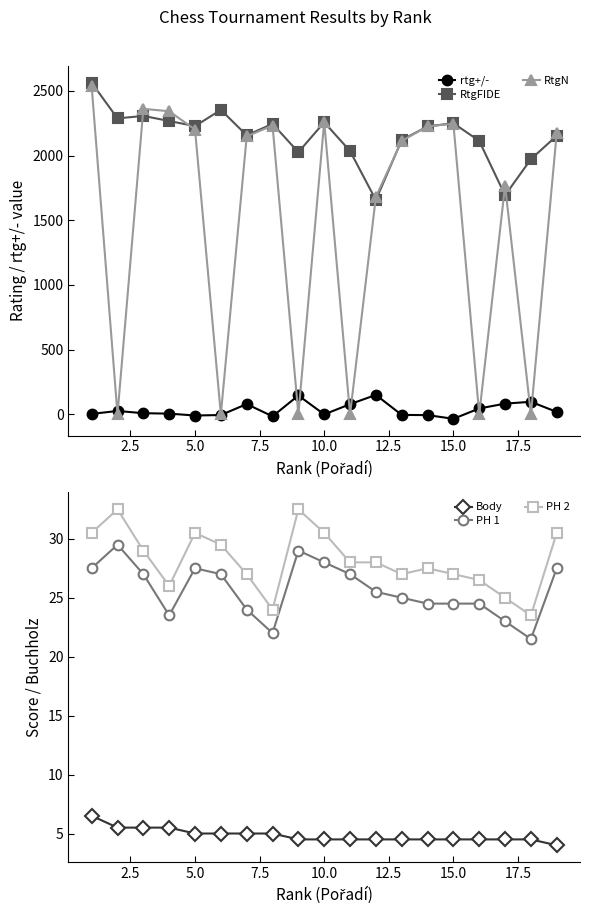

Reading left to right, extract all data points from this chart.

rtg+/-: 4.0	26.8	9.4	6.2	-8.4	-4.7	80.0	-14.8	146.4	0.2	79.2	150.8	-3.8	-5.3	-33.8	46.0	83.4	97.6	19.2
RtgFIDE: 2562.0	2287.0	2306.0	2267.0	2227.0	2353.0	2156.0	2245.0	2026.0	2257.0	2035.0	1656.0	2120.0	2225.0	2250.0	2113.0	1693.0	1972.0	2153.0
RtgN: 2535.0	0.0	2361.0	2342.0	2201.0	0.0	2148.0	2232.0	0.0	2261.0	0.0	1681.0	2113.0	2225.0	2246.0	0.0	1768.0	0.0	2177.0
Body: 6.5	5.5	5.5	5.5	5.0	5.0	5.0	5.0	4.5	4.5	4.5	4.5	4.5	4.5	4.5	4.5	4.5	4.5	4.0
PH 1: 27.5	29.5	27.0	23.5	27.5	27.0	24.0	22.0	29.0	28.0	27.0	25.5	25.0	24.5	24.5	24.5	23.0	21.5	27.5
PH 2: 30.5	32.5	29.0	26.0	30.5	29.5	27.0	24.0	32.5	30.5	28.0	28.0	27.0	27.5	27.0	26.5	25.0	23.5	30.5